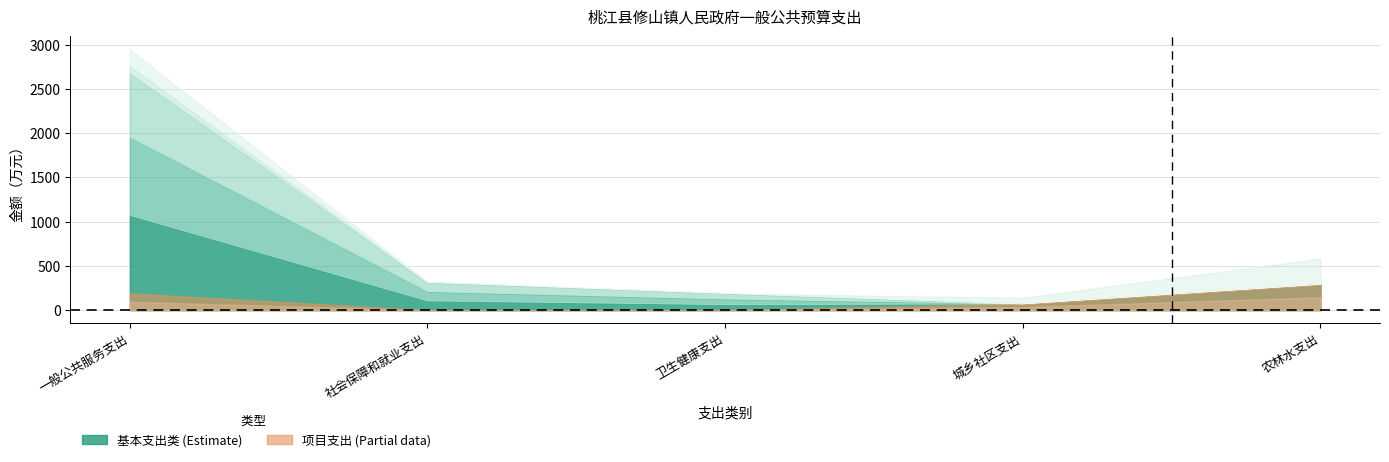

At which category is the sum across all series the highest?

一般公共服务支出